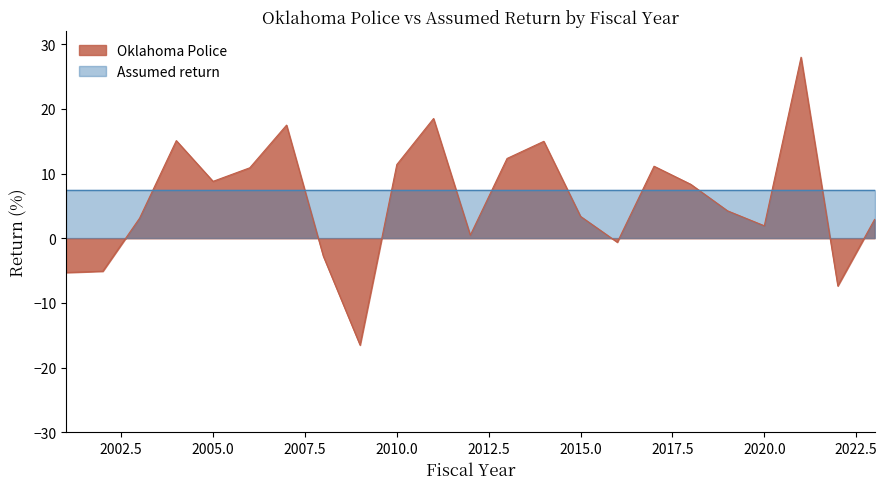

Where does the data first go above 4?

2004